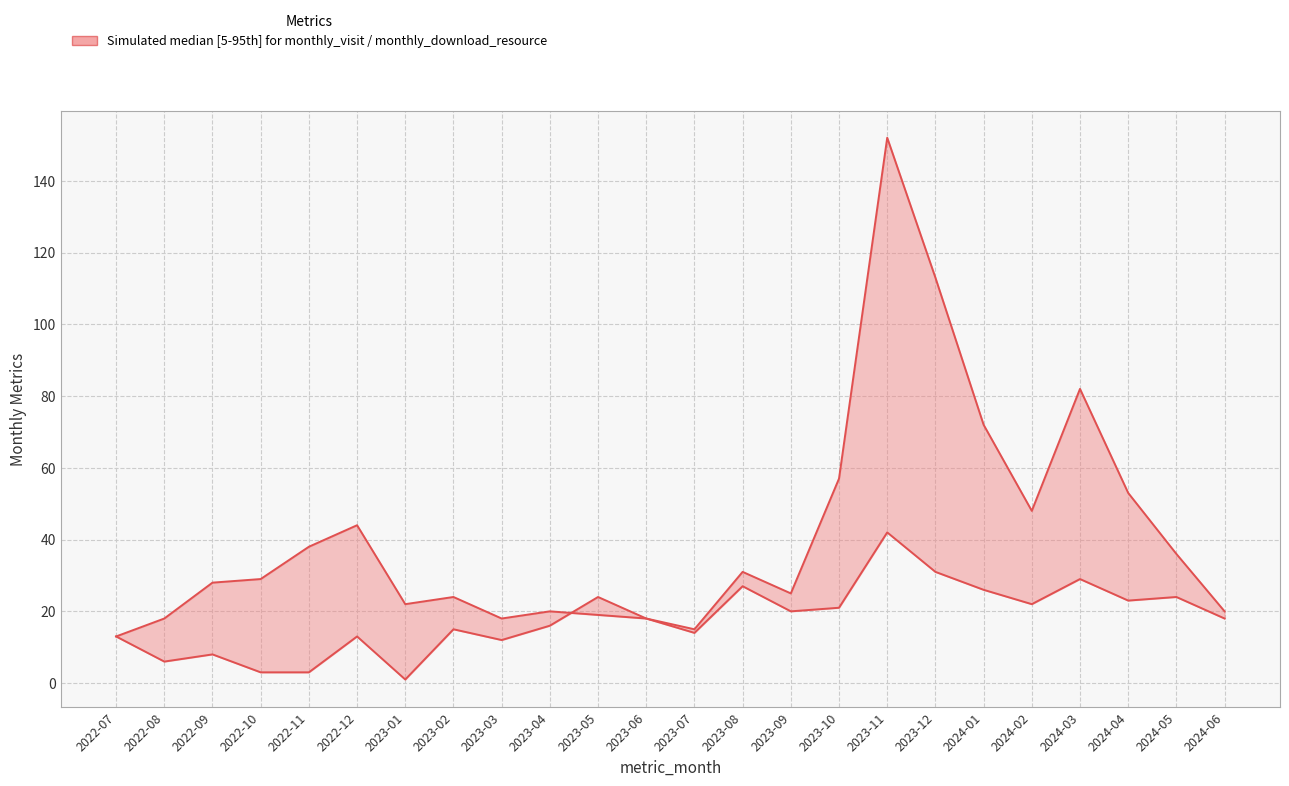

Is it true that monthly_visit equals 10 at 2023-12?

False